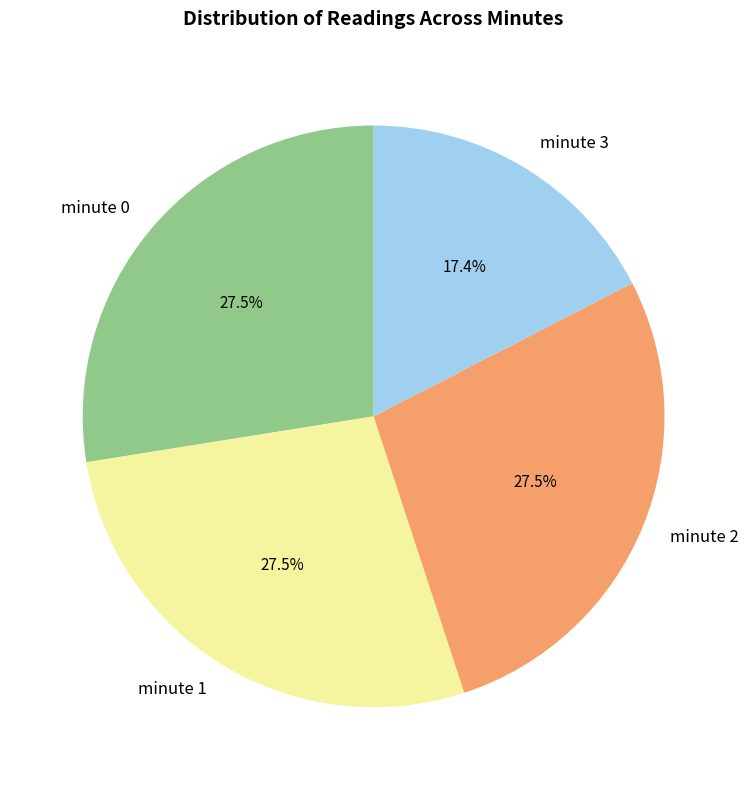

To the nearest percent, what percentage of the pie is minute 3?

17%